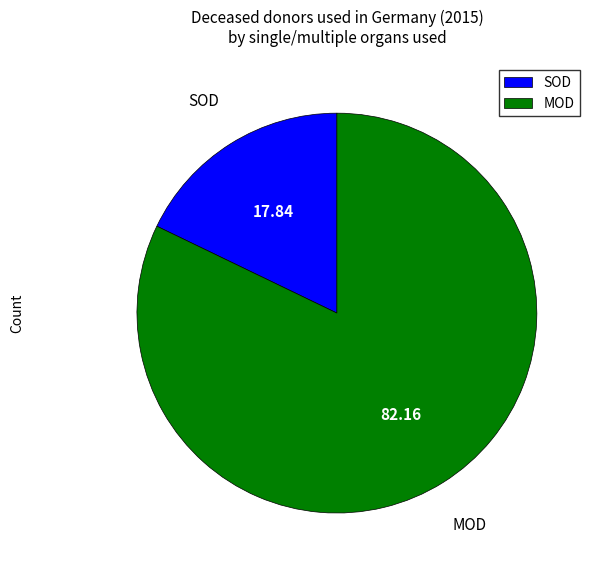

Which has a higher value, SOD or MOD?

MOD